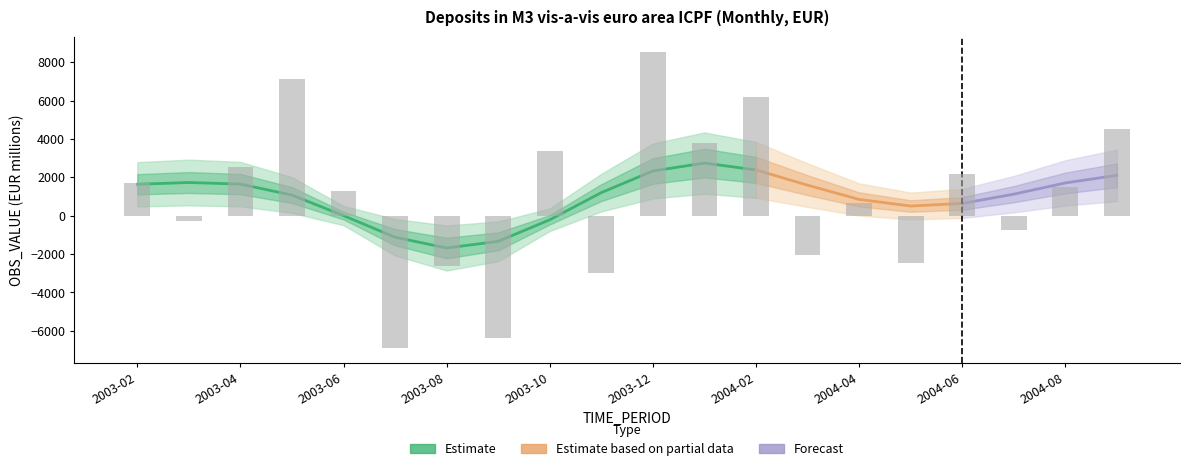

True or false: the data shows -6366 at 2003-09.

True